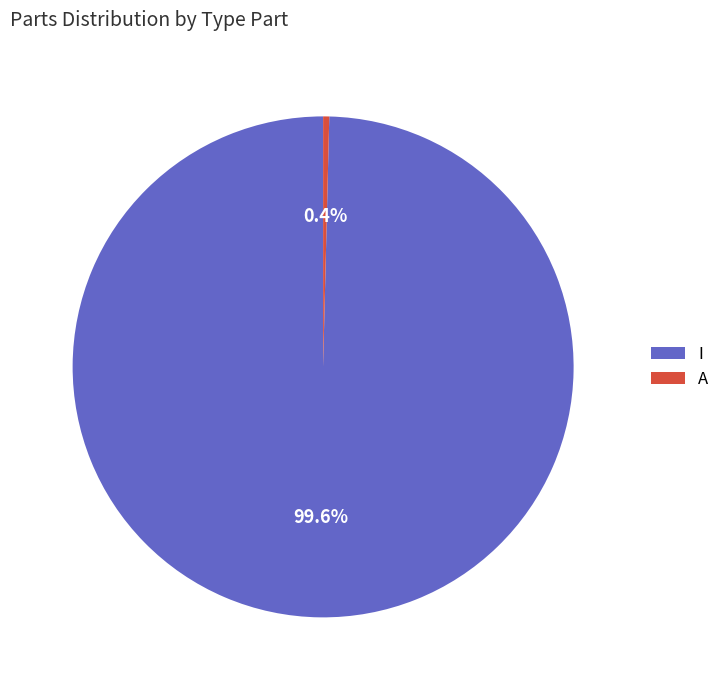

Rank the categories by value from highest to lowest.

I, A